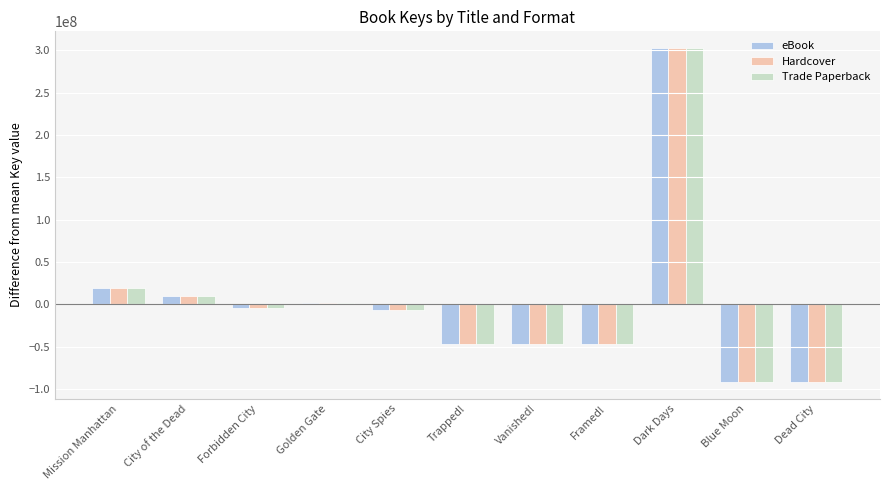

What is the label of the 8th bar from the right?

Golden Gate